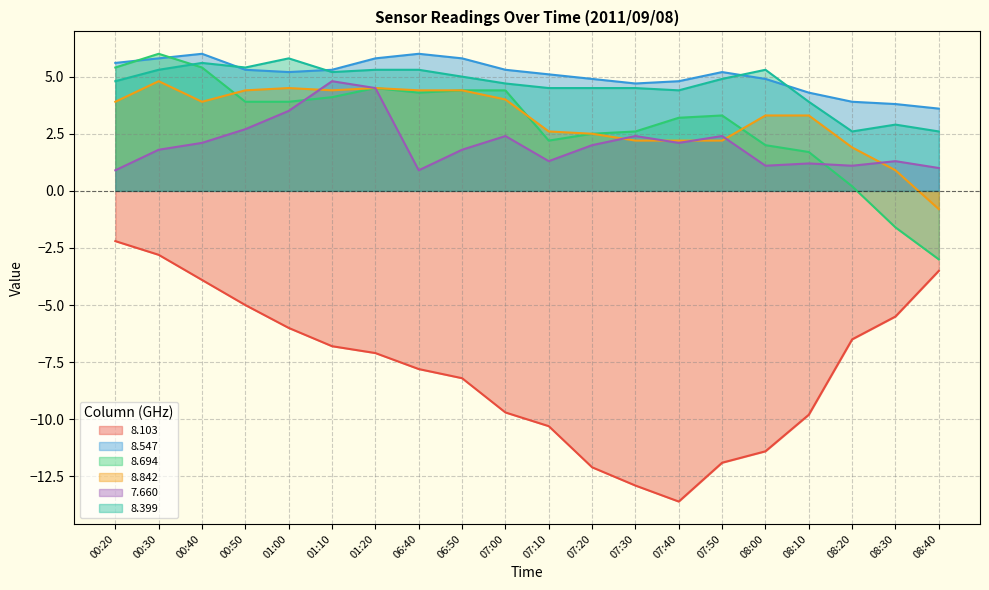

The value of 7.660 at 01:10 is 4.8. True or false?

True